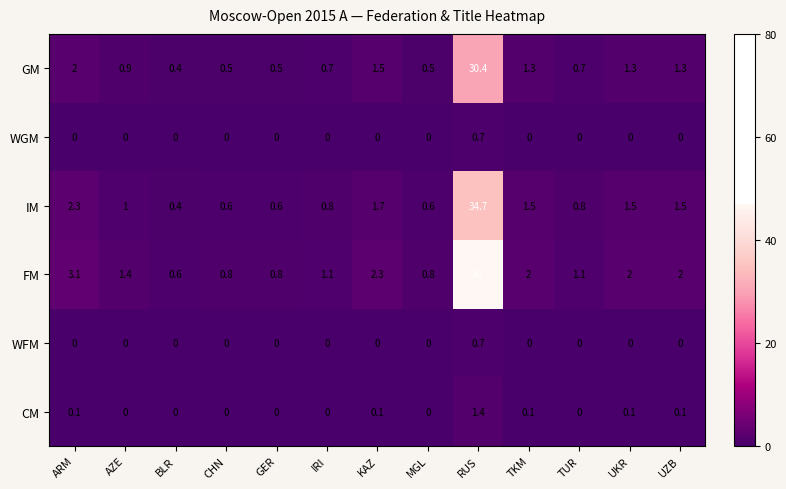

What is the average value of the FM series?

5.0